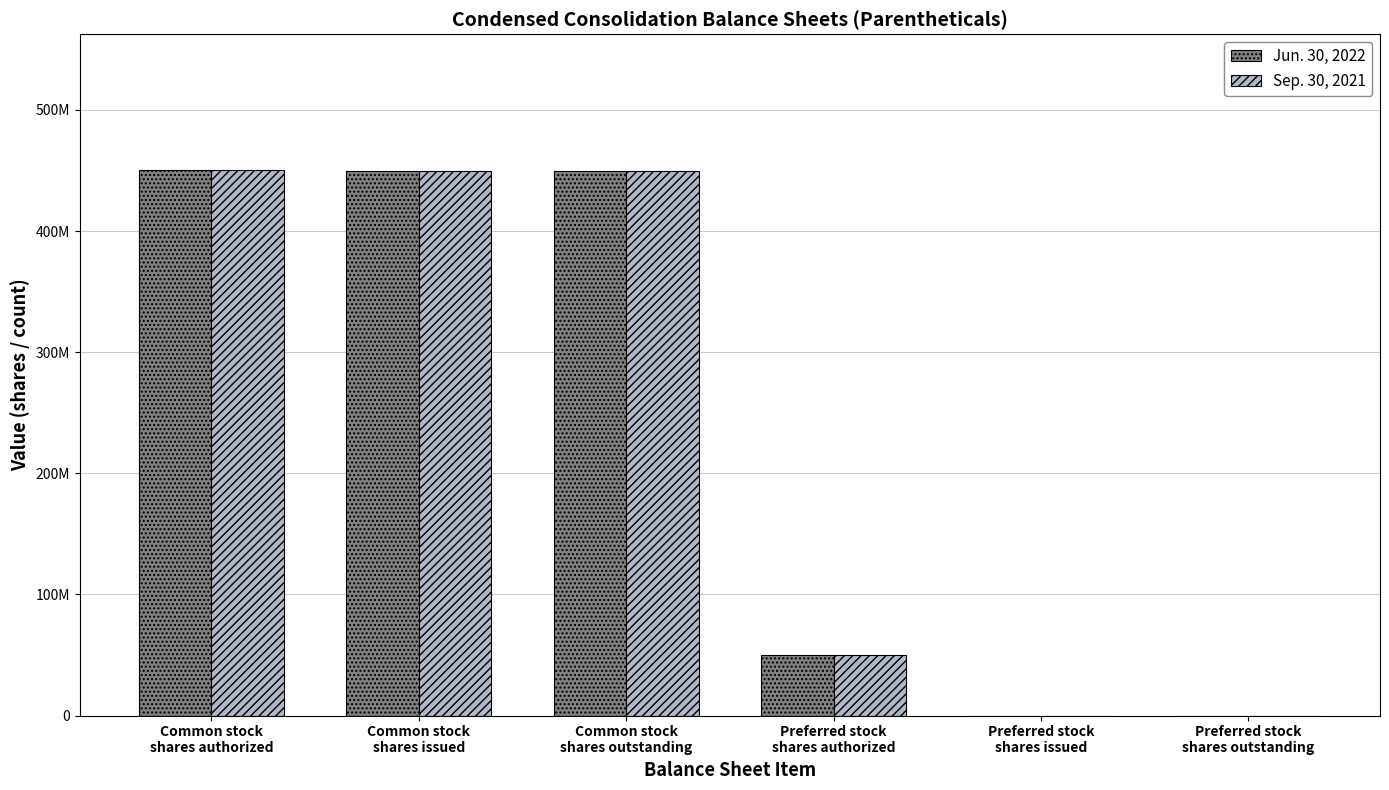

Are the bars horizontal?

No